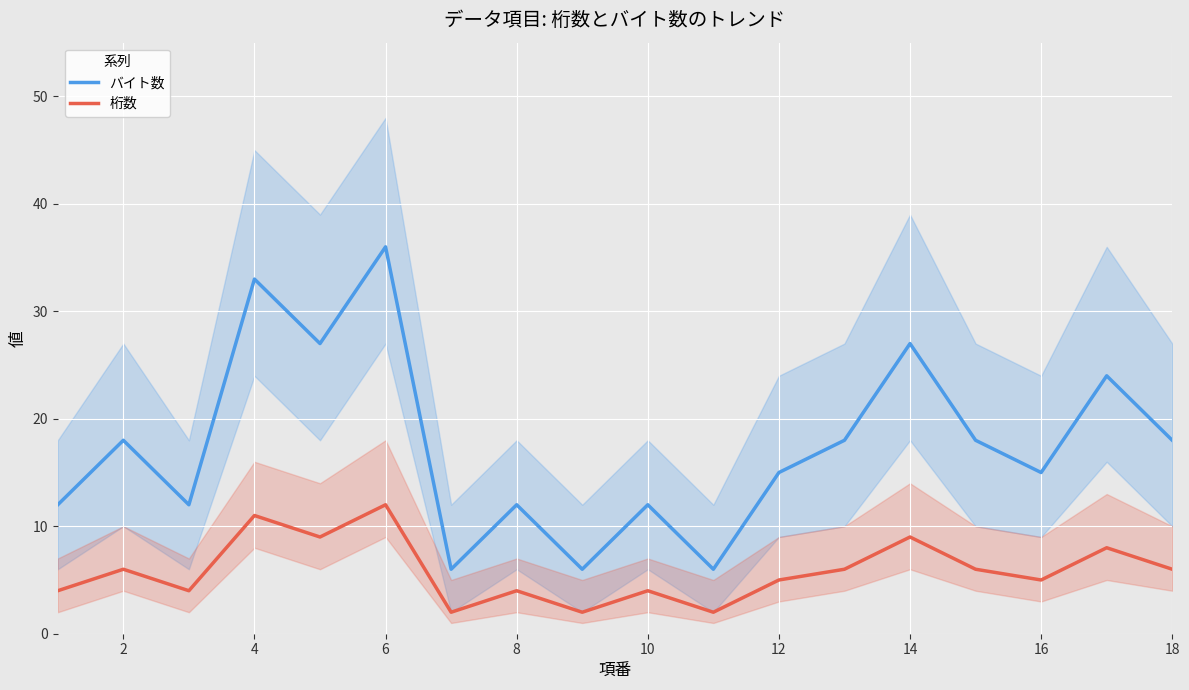

List the series in order of their peak value, highest first.

バイト数, 桁数